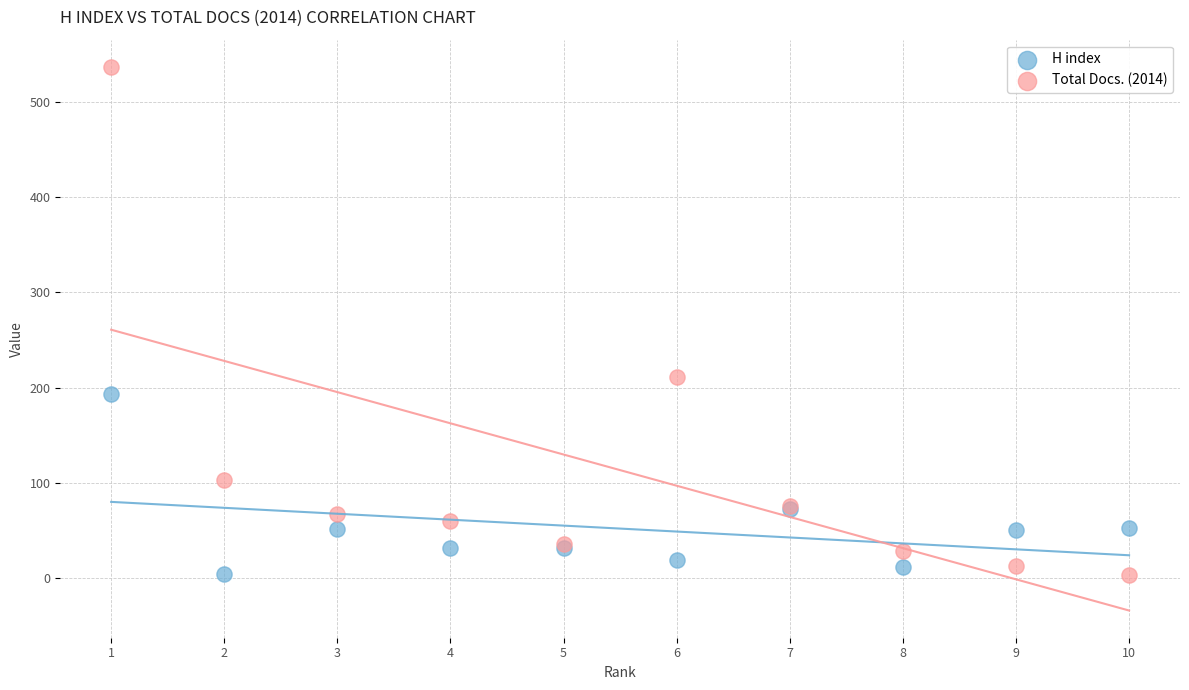

What is the X range (max minus min) for the scatter plot?

9